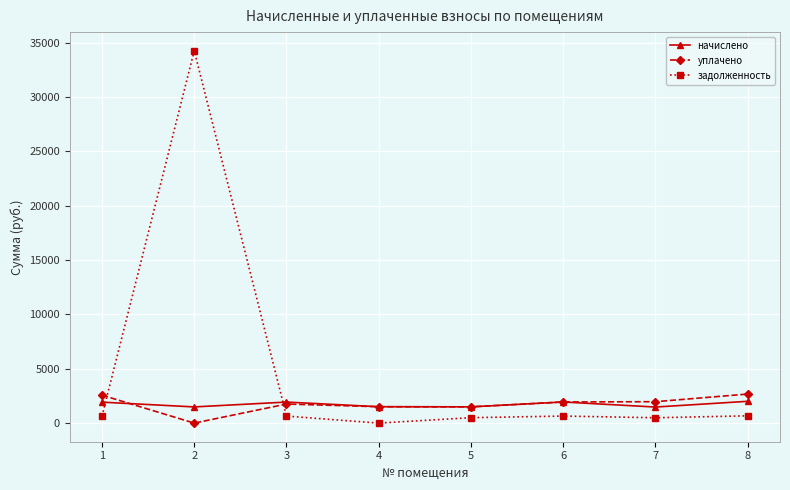

Rank the series by their maximum value, from lowest to highest.

начислено, уплачено, задолженность